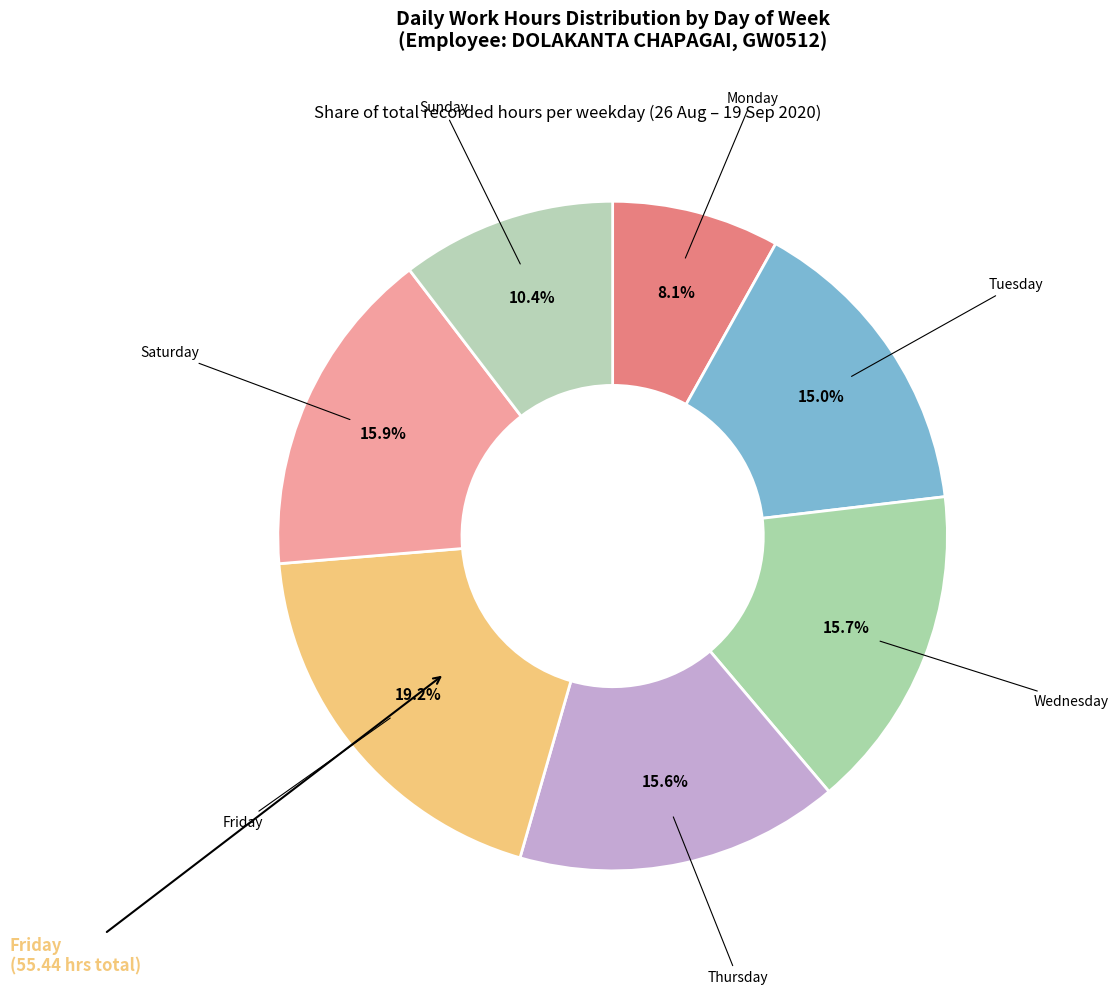

Which slice is the smallest?

Mon (31)